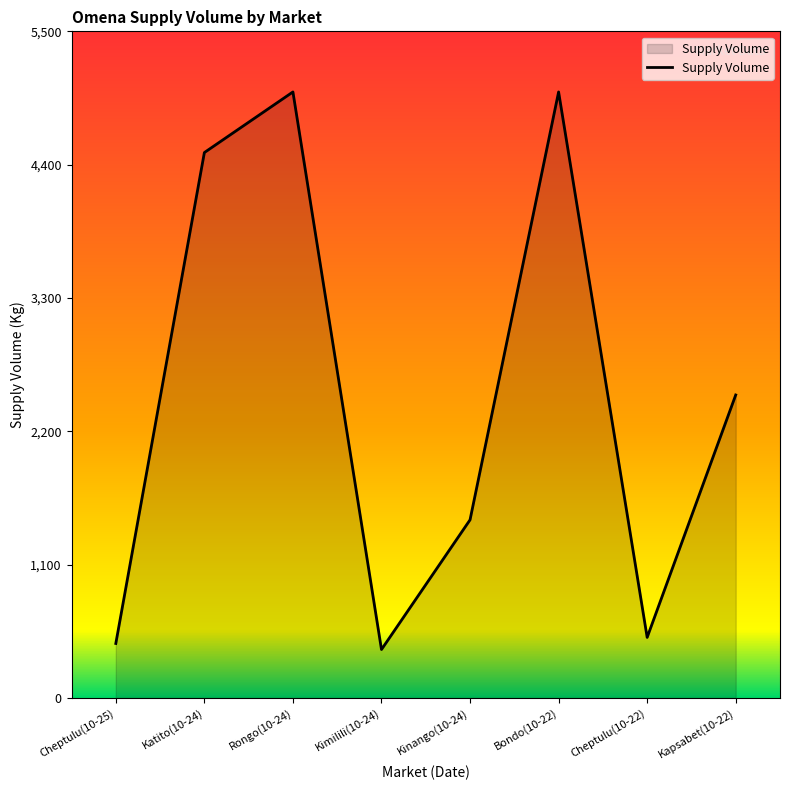

What is the approximate value at Cheptulu(10-25)?

450